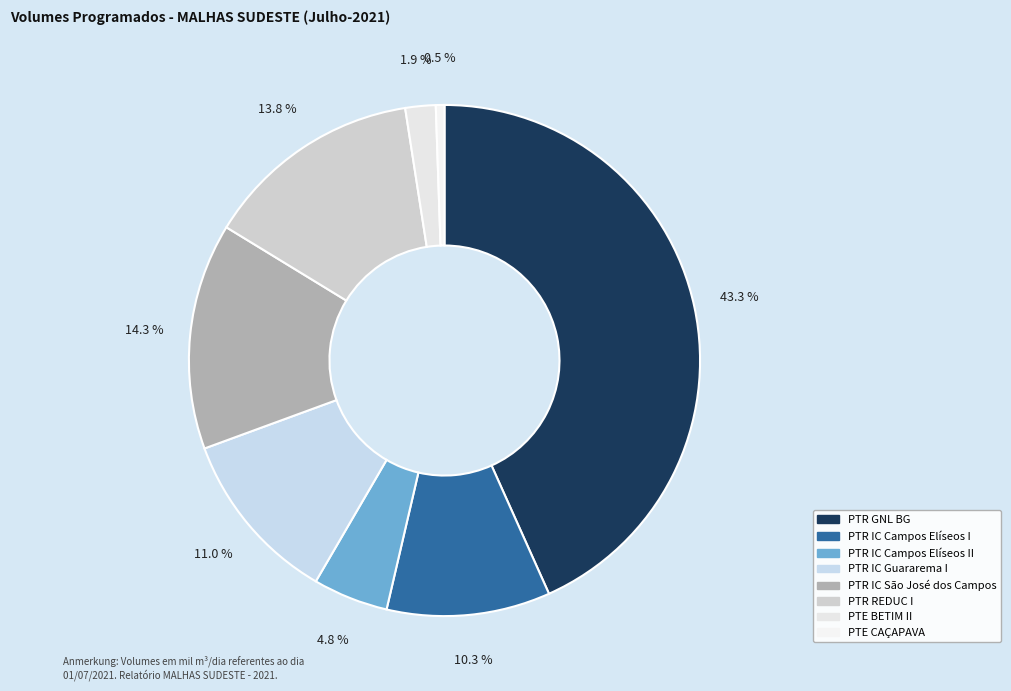

How many segments does this pie chart have?

8